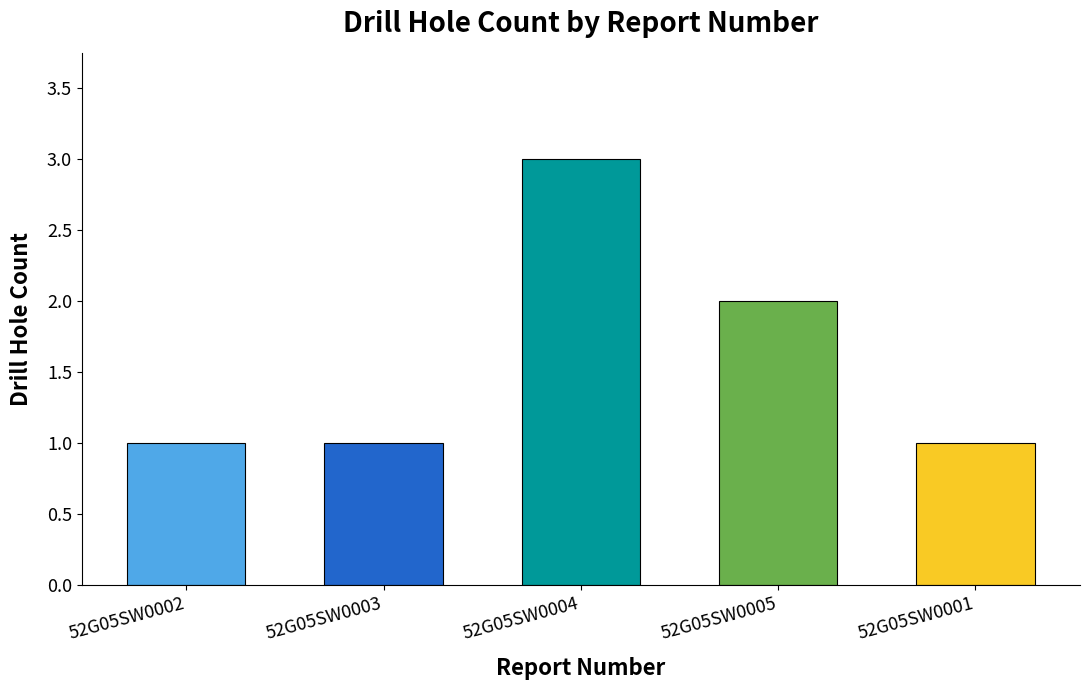

Does the chart contain stacked bars?

No